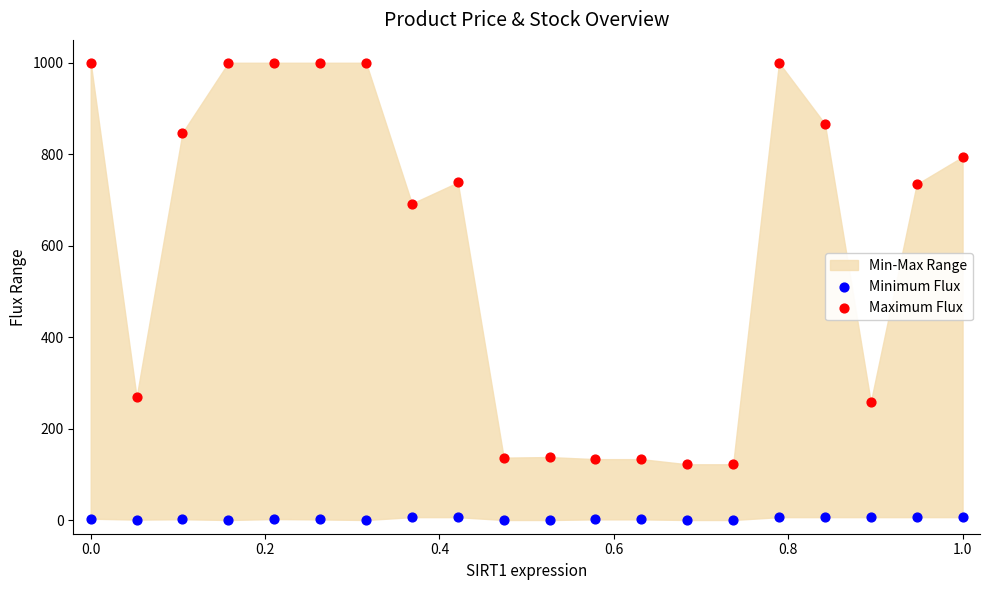

What is the X range (max minus min) for the scatter plot?

1.0